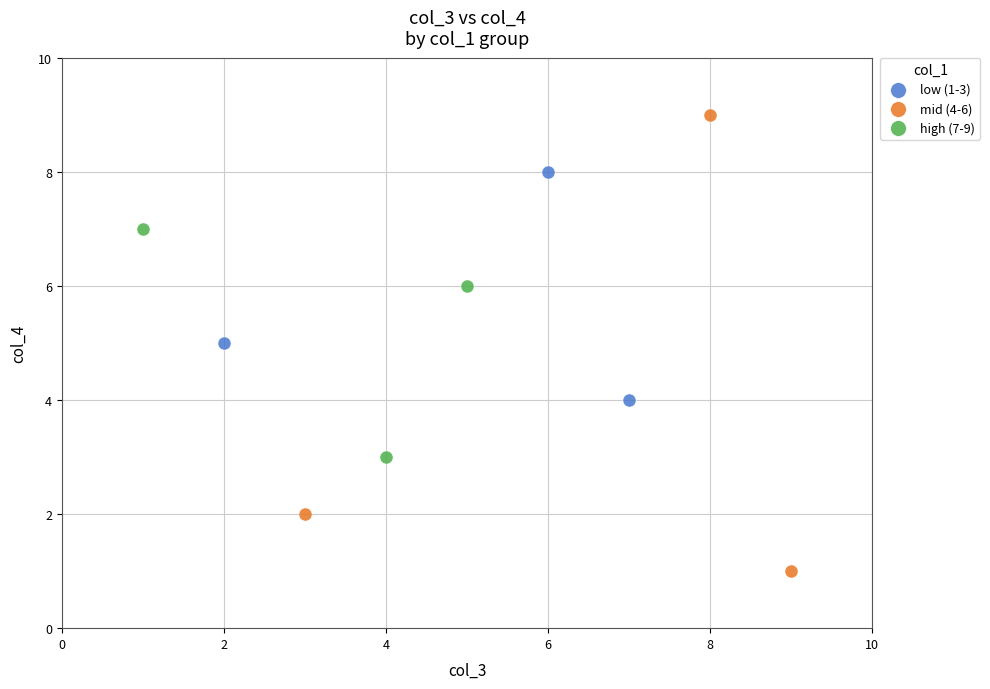

Which series reaches the minimum Y coordinate?

mid (4-6)